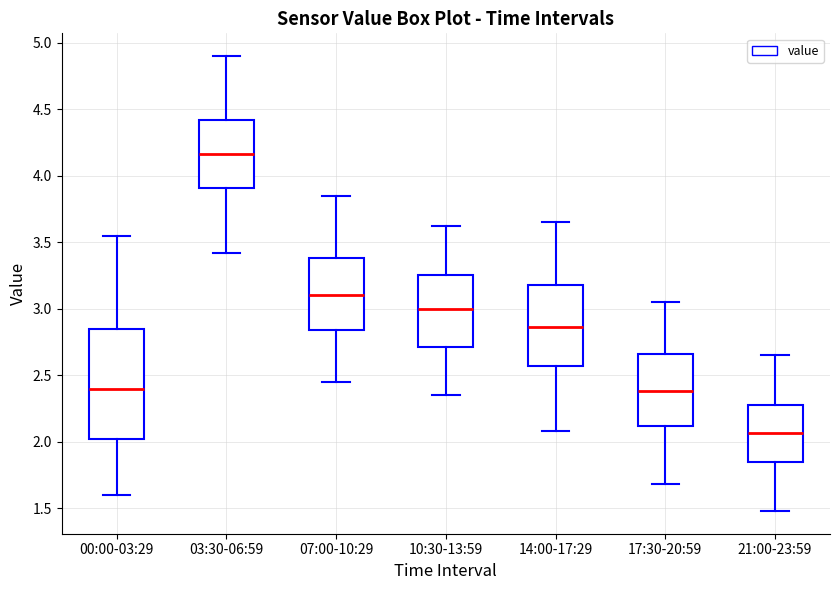

Reading left to right, transcribe this box plot: for each box, give where its median line is, the range the box spans, and where its two whiskers end, as read against the y-axis. The values are not printed on the chart, so give them approximately, as read against the axis.

00:00-03:29: median 2.40, box 2.00 to 2.85, whiskers 1.60 to 3.55
03:30-06:59: median 4.15, box 3.90 to 4.40, whiskers 3.40 to 4.90
07:00-10:29: median 3.10, box 2.85 to 3.40, whiskers 2.45 to 3.85
10:30-13:59: median 3.00, box 2.70 to 3.25, whiskers 2.35 to 3.60
14:00-17:29: median 2.85, box 2.55 to 3.20, whiskers 2.10 to 3.65
17:30-20:59: median 2.40, box 2.10 to 2.65, whiskers 1.70 to 3.05
21:00-23:59: median 2.05, box 1.85 to 2.30, whiskers 1.50 to 2.65